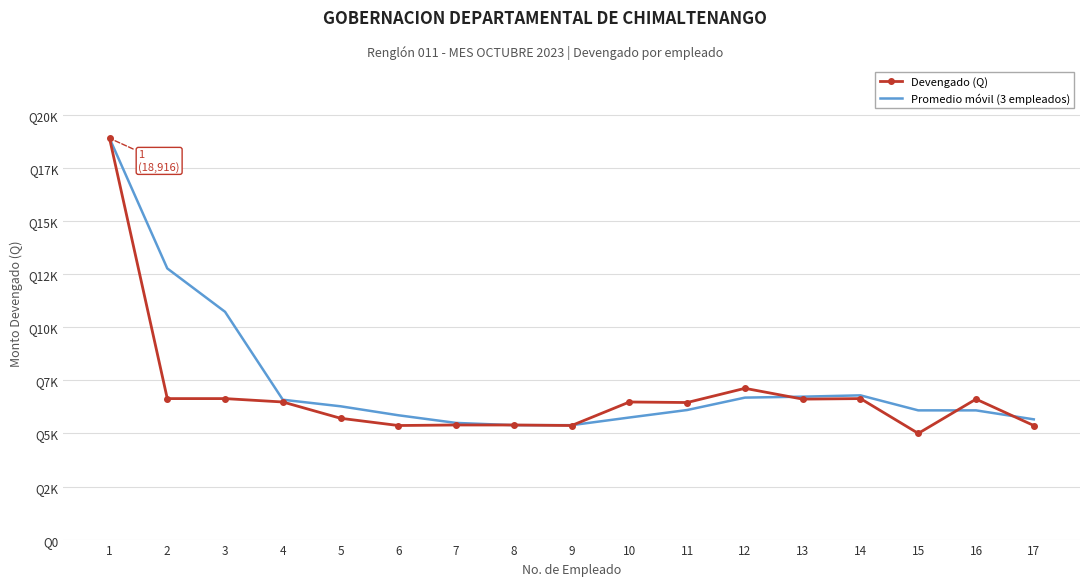

At how many categories does at least one series exceed 16195?

1